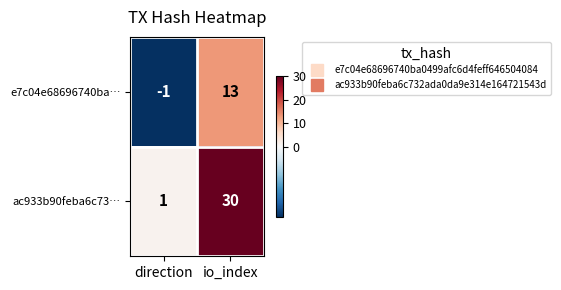

The e7c04e68696740ba… series shows -1 at direction. True or false?

True